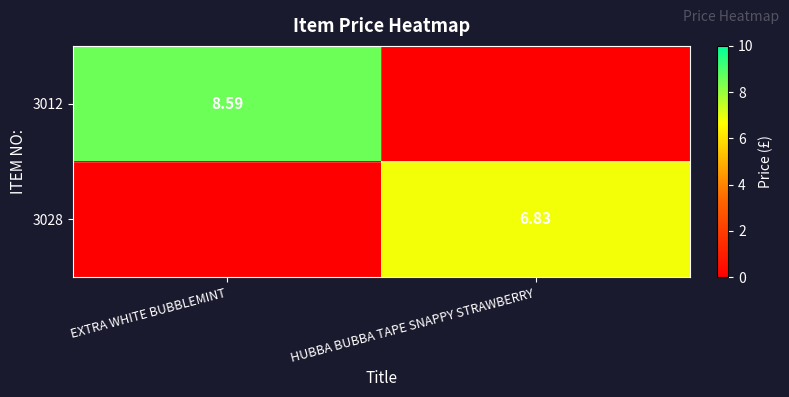

Which has a higher value, HUBBA BUBBA TAPE SNAPPY STRAWBERRY or EXTRA WHITE BUBBLEMINT?

EXTRA WHITE BUBBLEMINT